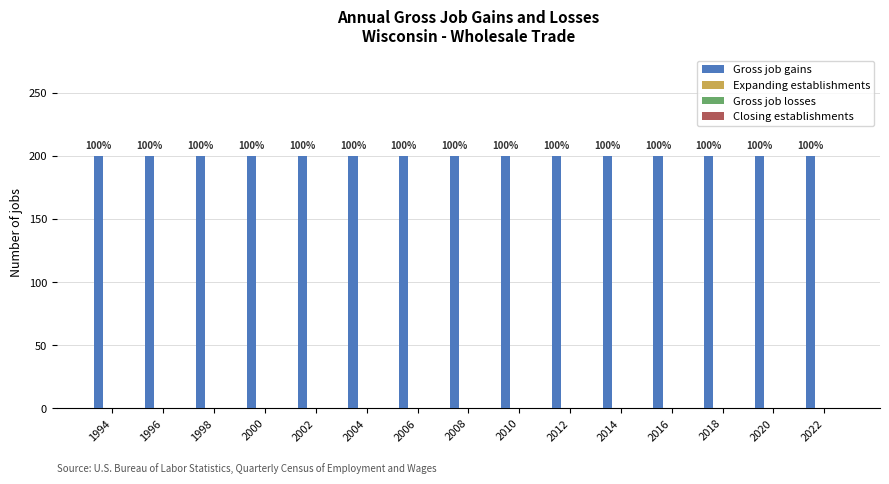

At which category is the sum across all series the highest?

1994